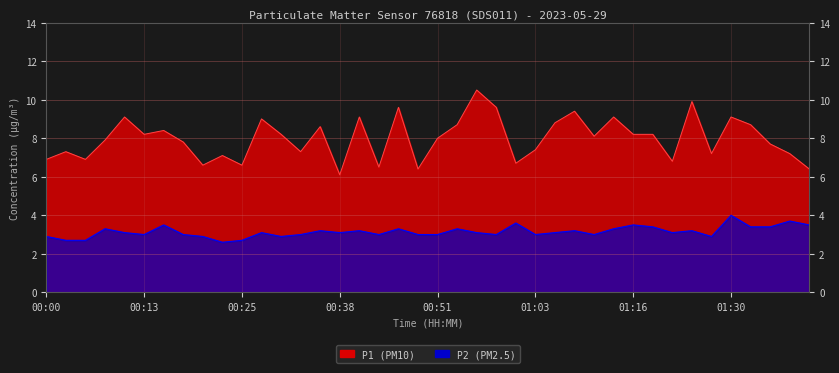

List the series in order of their peak value, lowest first.

P2, P1